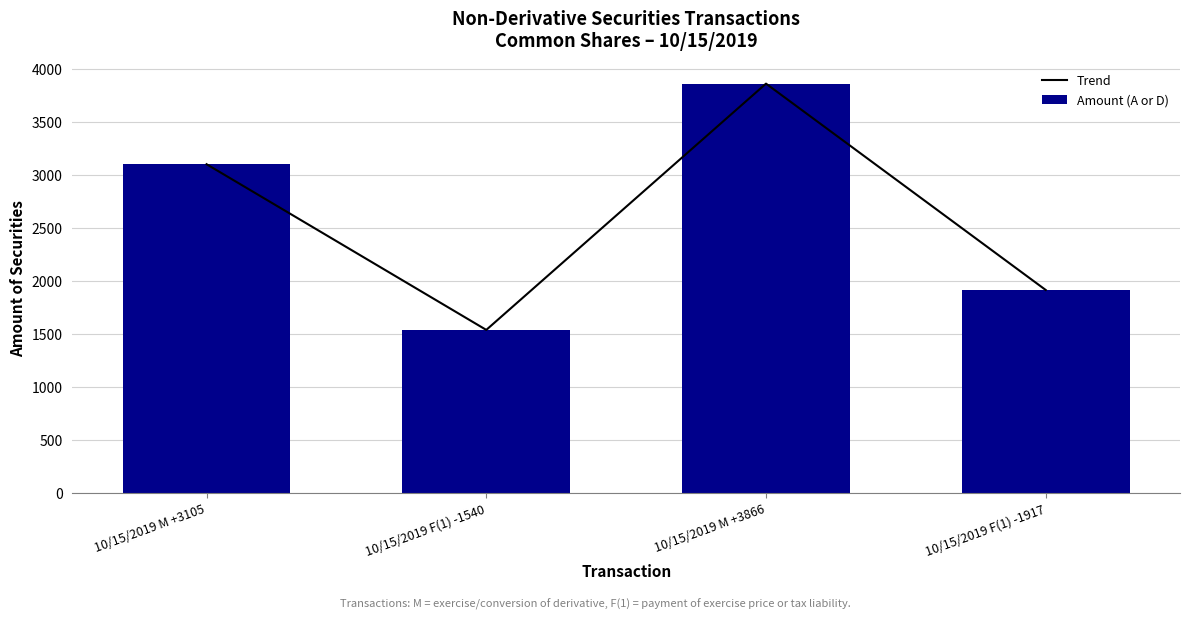

What is the average value of the Amount (A or D) series?

2607